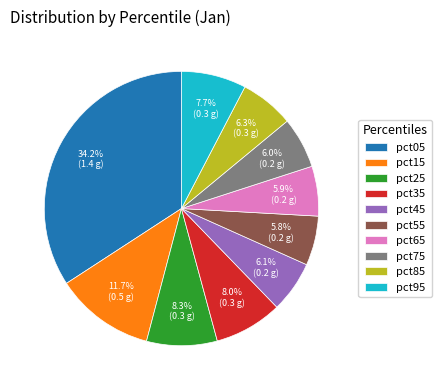

What percentage is NOT represented by pct95?

92.3%